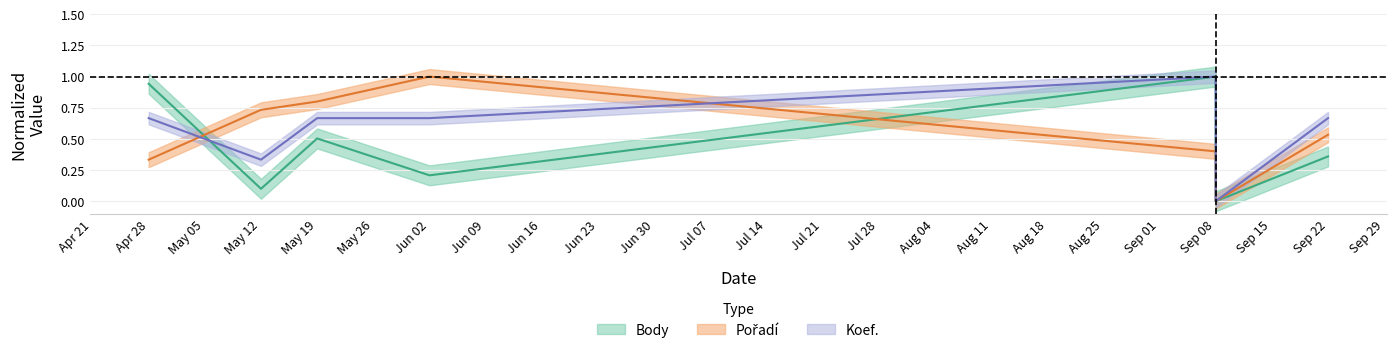

What are all the series names shown in the legend?

Body, Pořadí, Koef.